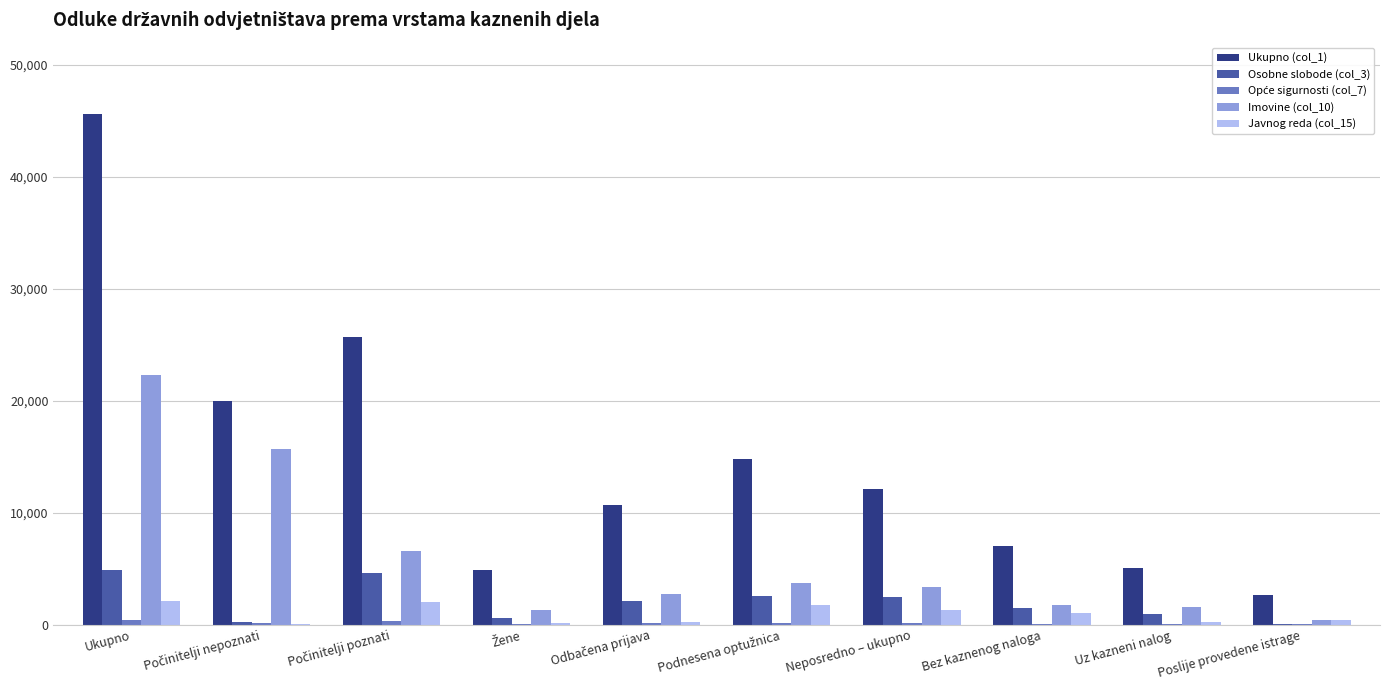

How many data points does each series have?

10